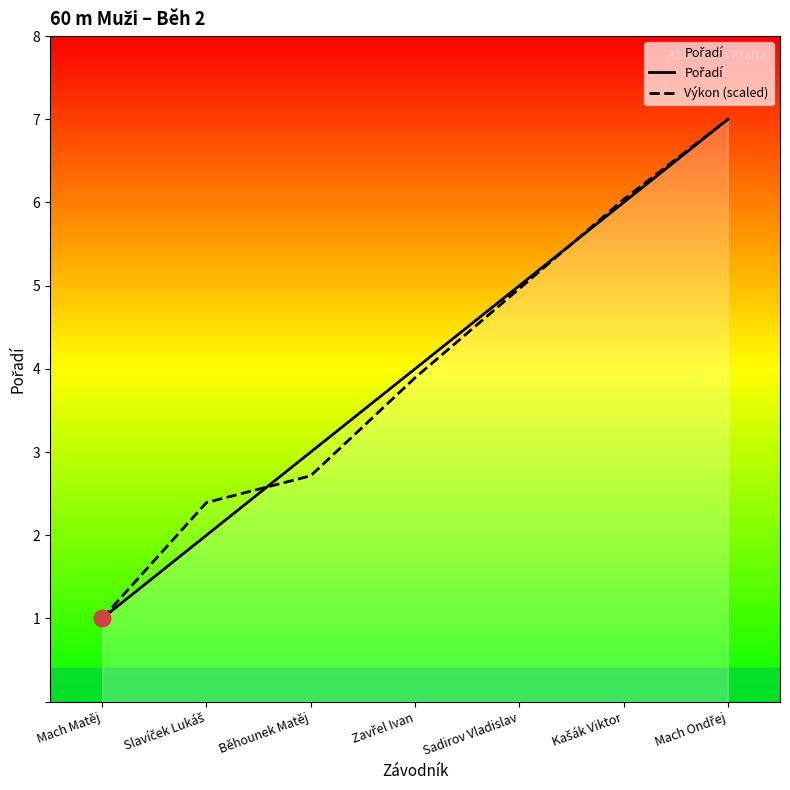

Is it true that Výkon (scaled) equals 1.9 at Zavřel Ivan?

False